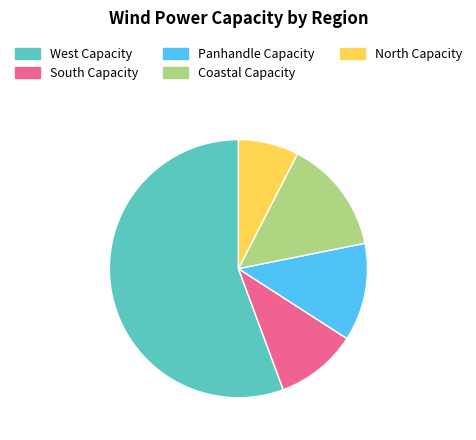

Which has a higher value, South Capacity or North Capacity?

South Capacity